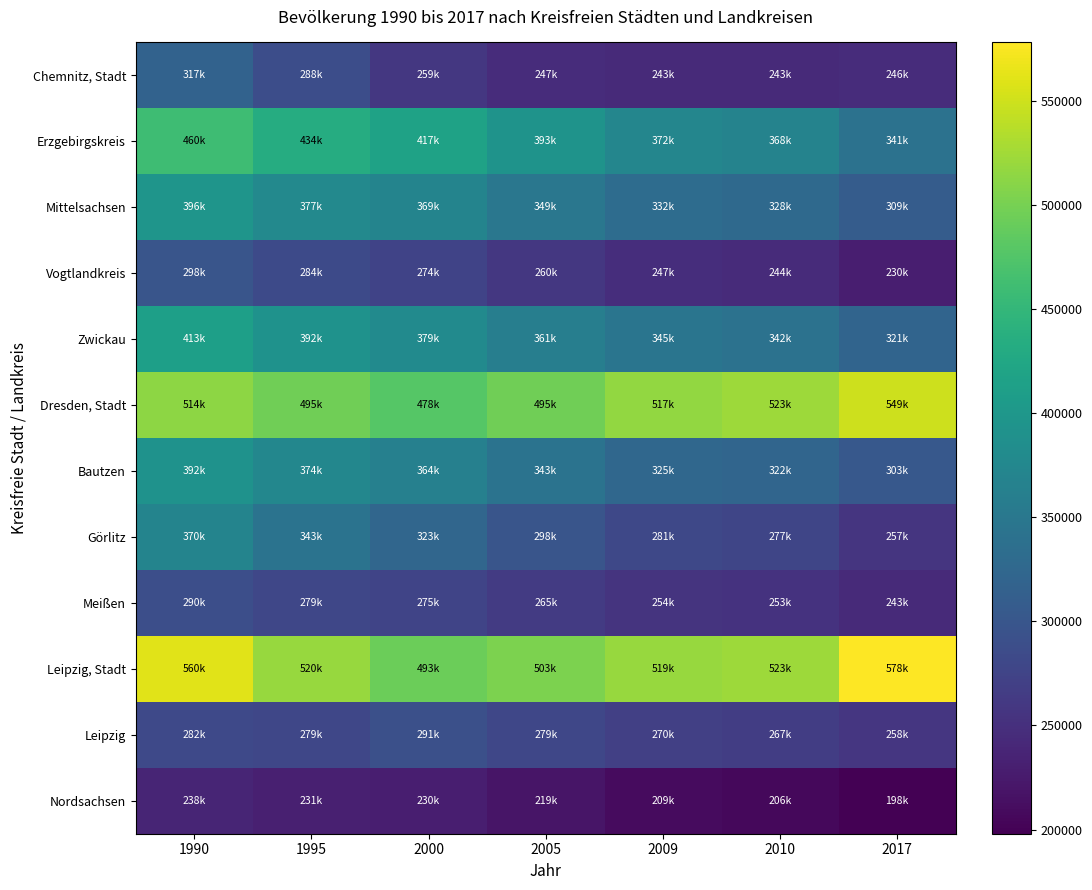

Which series changed the most between 2009 and 2017?

Leipzig, Stadt